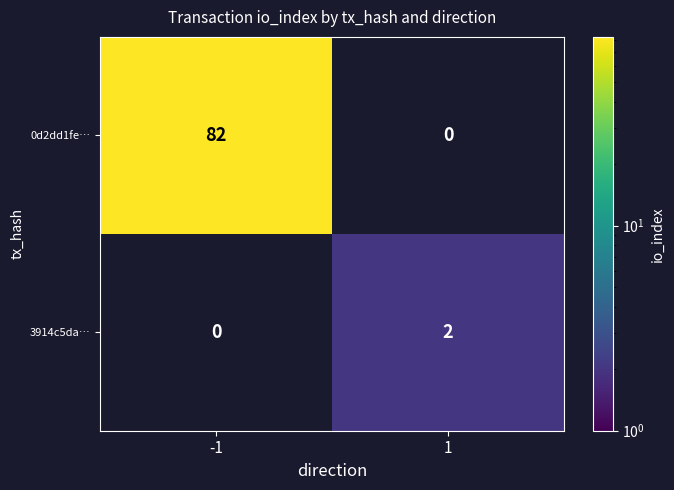

True or false: 0d2dd1fe… has a value of 82 at -1.

True